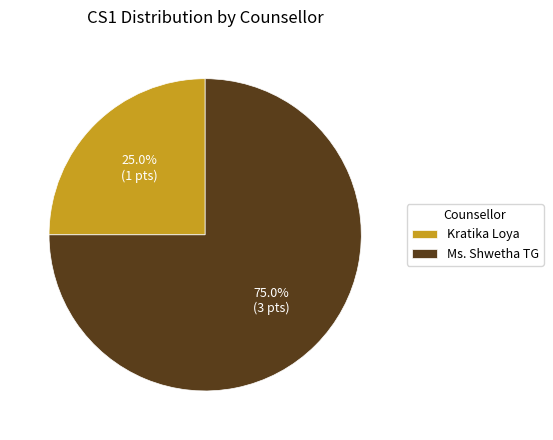

To the nearest percent, what is the average slice percentage?

50%